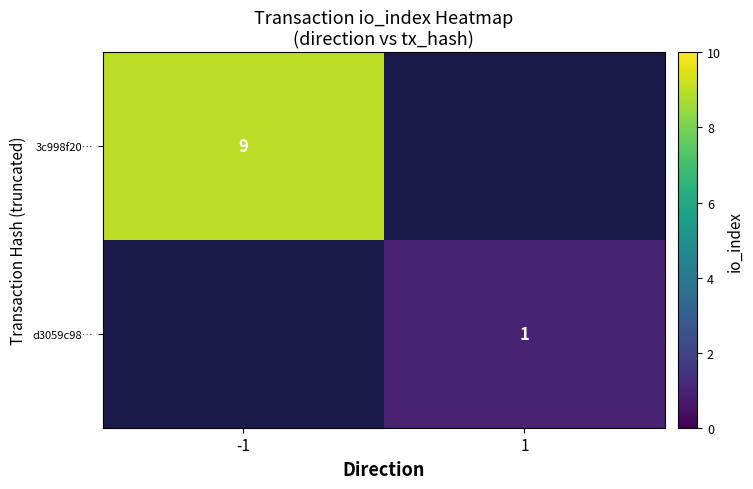

How many distinct data groups are displayed?

2